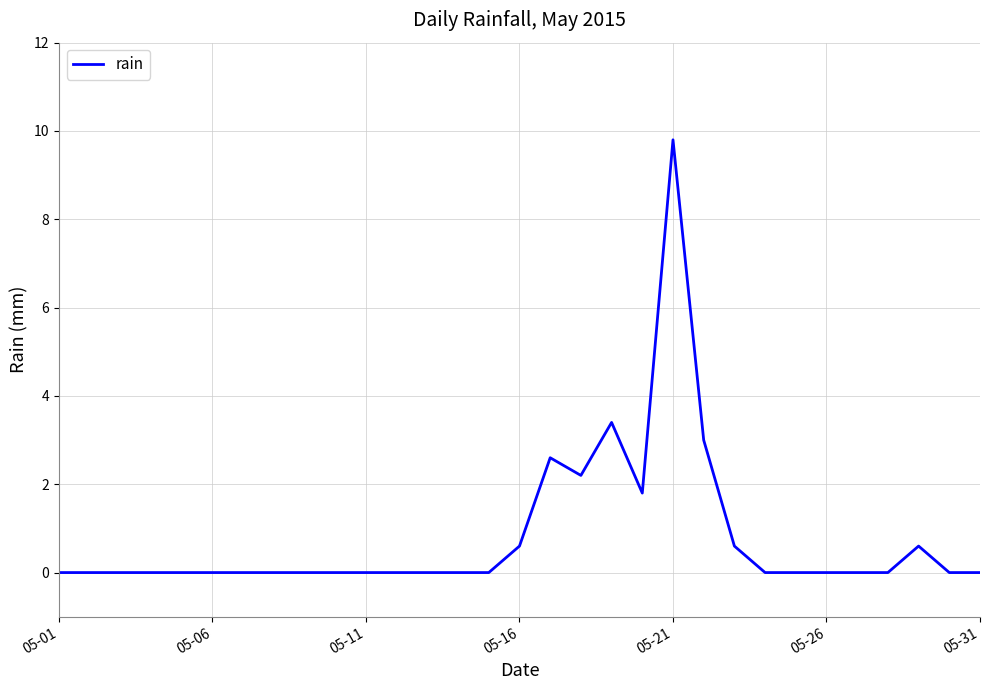

What is the maximum value shown in the chart?

9.8